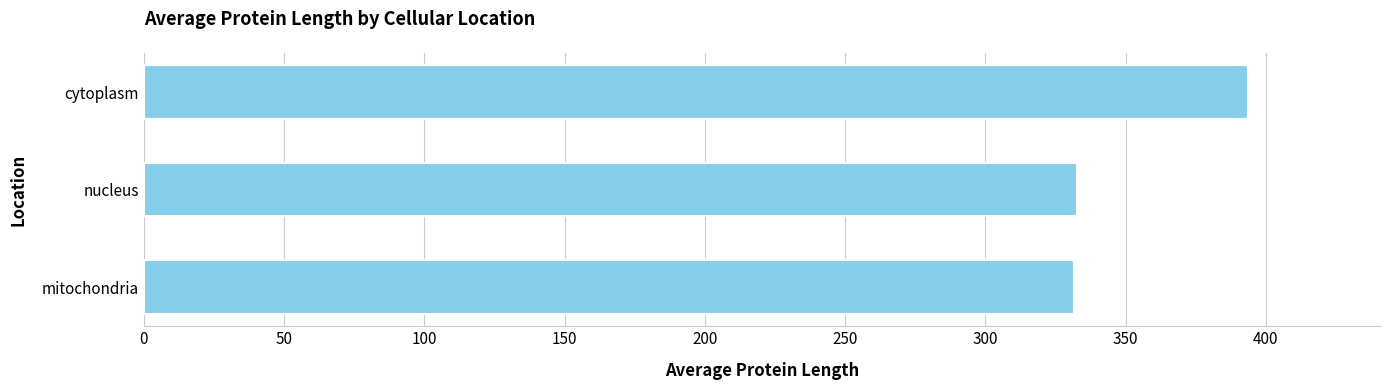

What is the smallest value displayed?

331.5